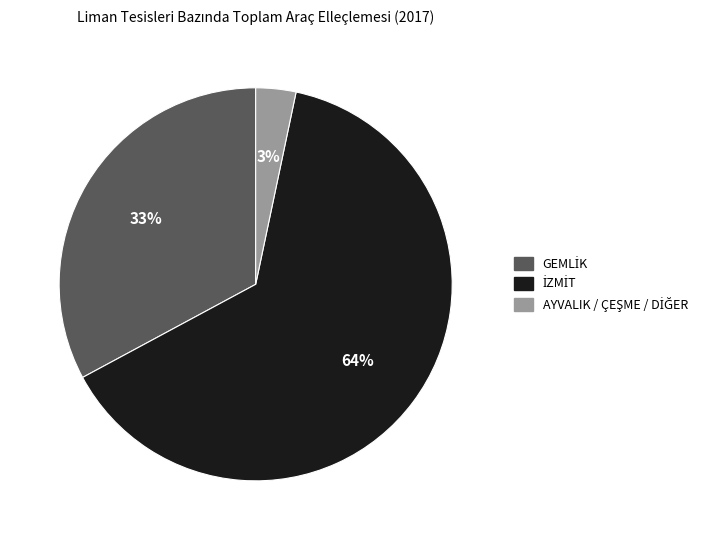

To the nearest percent, what is the average slice percentage?

33%